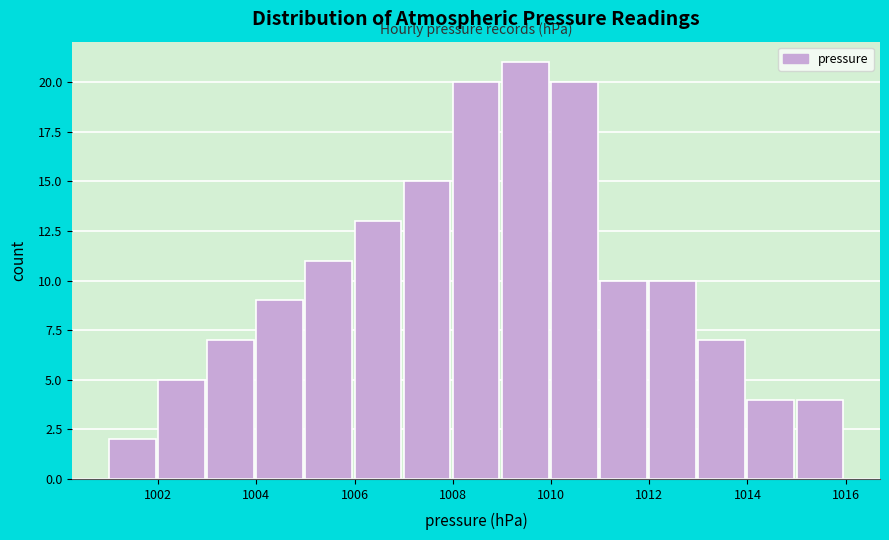

What is the height of the bar covering 1014 to 1015 on the x-axis? The values are not printed on the chart, so give them approximately, as read against the axis.

4